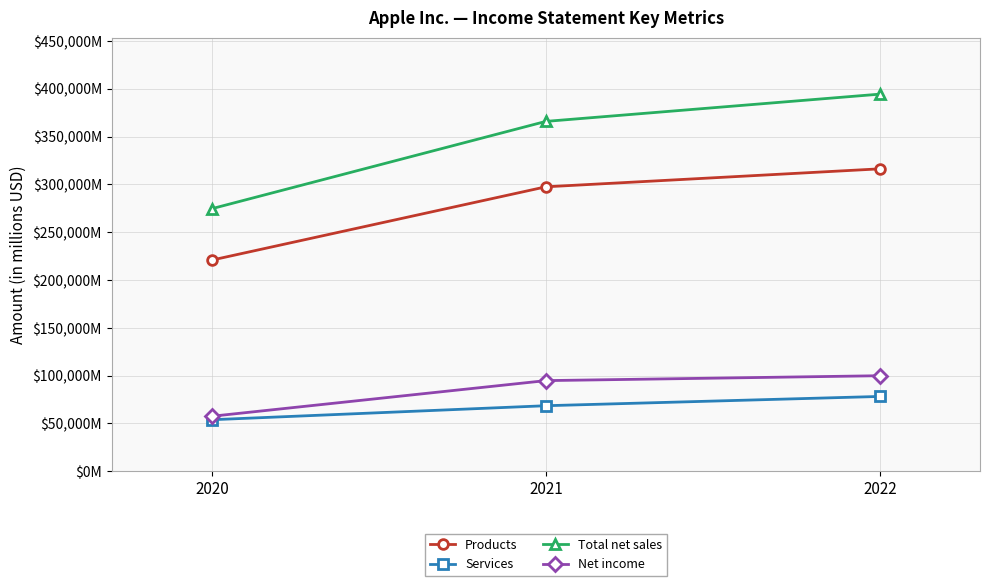

At 2020, list the series in order from largest to smallest.

Total net sales, Products, Net income, Services